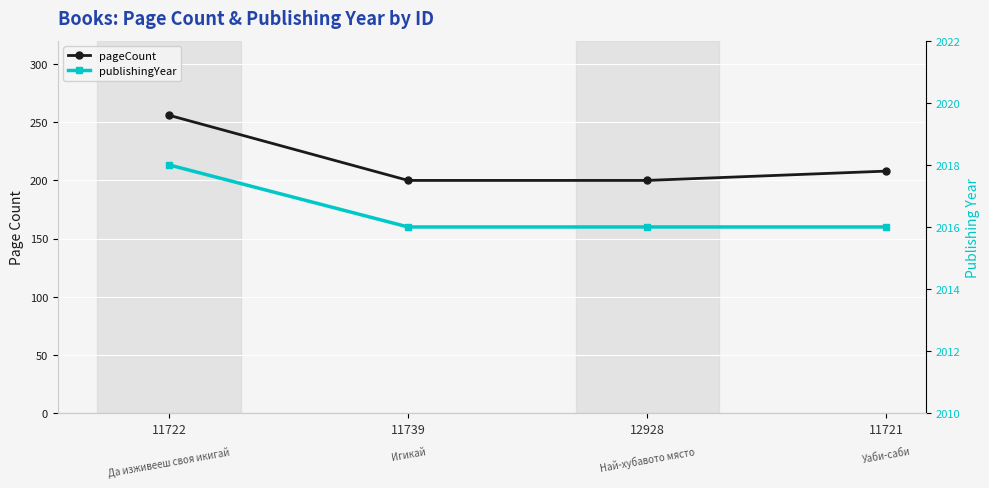

At 12928, list the series in order from smallest to largest.

pageCount, publishingYear